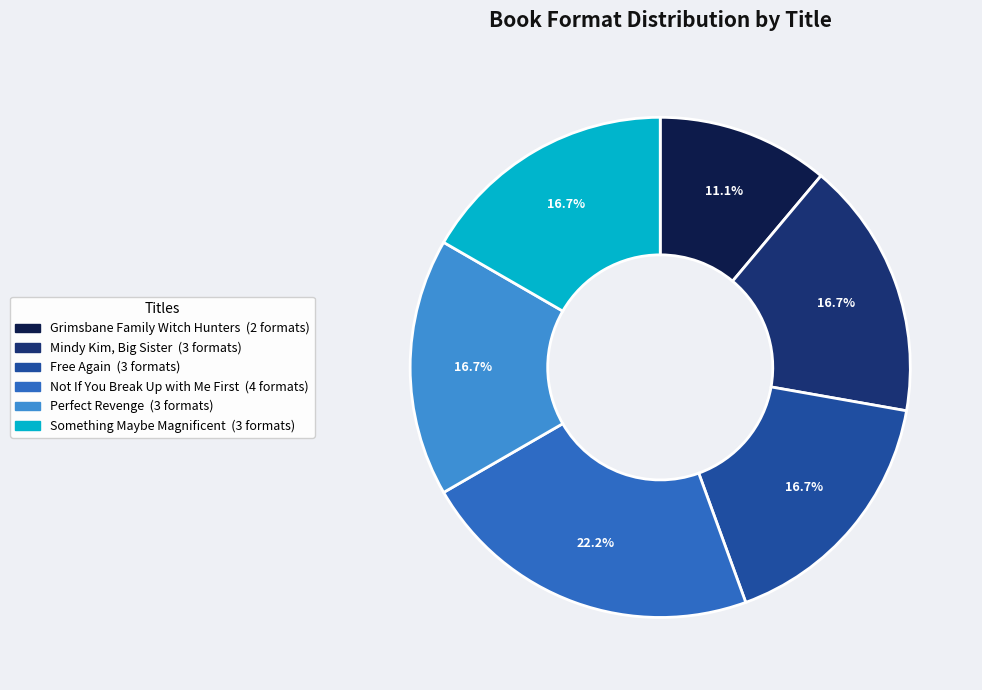

What is the smallest slice in the pie chart?

Grimsbane Family Witch Hunters